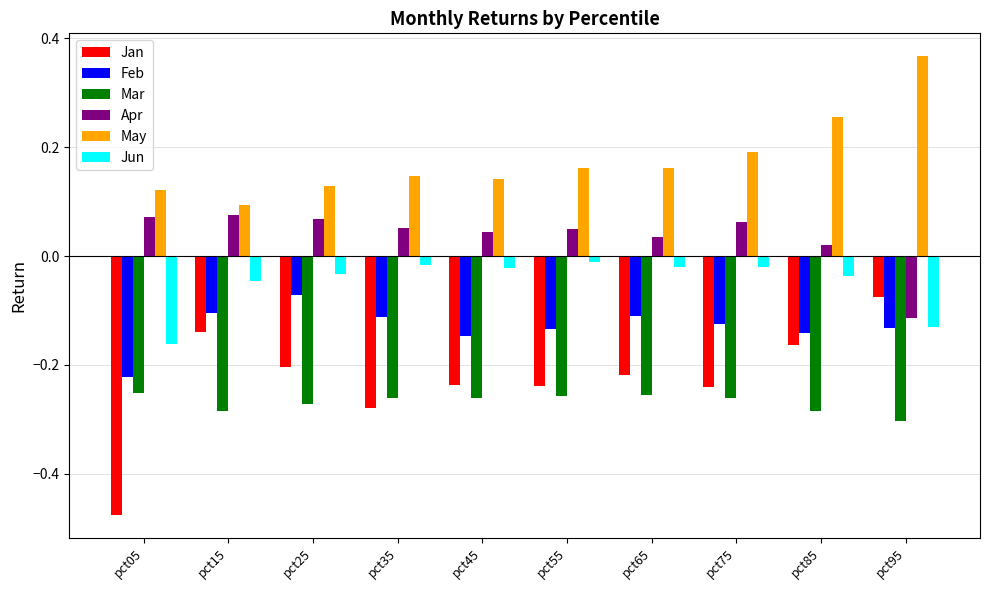

Which series has the largest total across all categories?

May